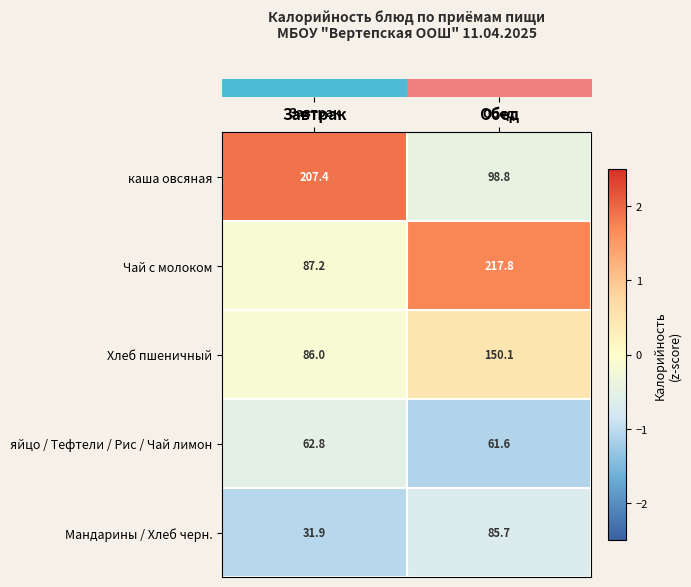

Rank the categories by яйцо / Тефтели / Рис / Чай лимон value from lowest to highest.

Обед, Завтрак